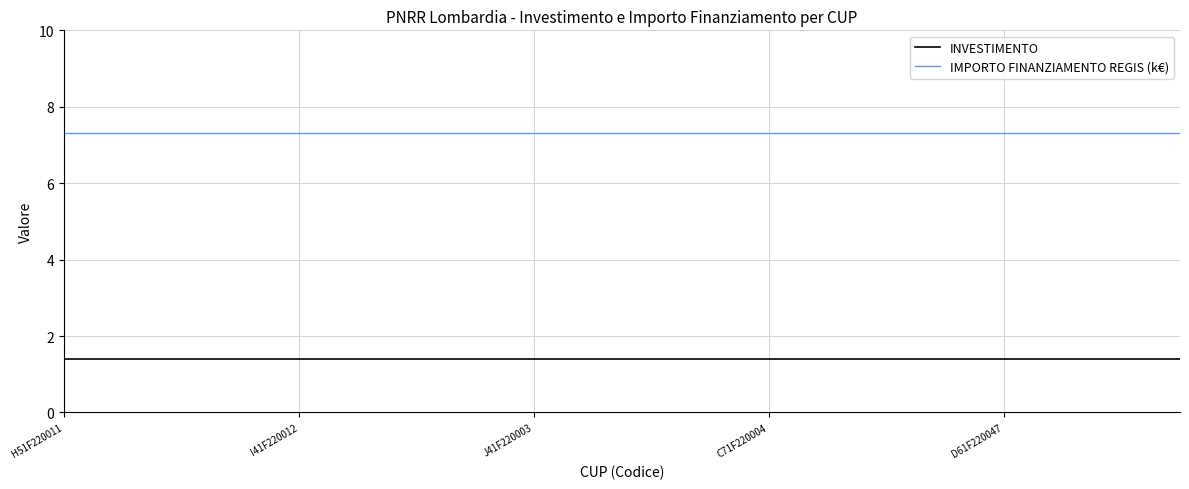

List the series in order of their overall mean, lowest first.

INVESTIMENTO, IMPORTO FINANZIAMENTO REGIS (k€)